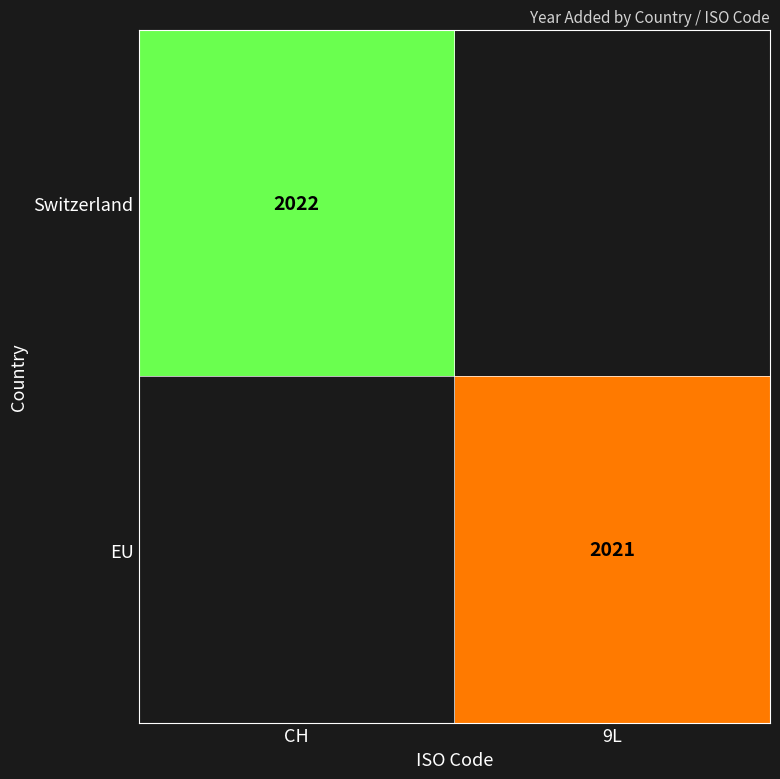

How many distinct data groups are displayed?

2